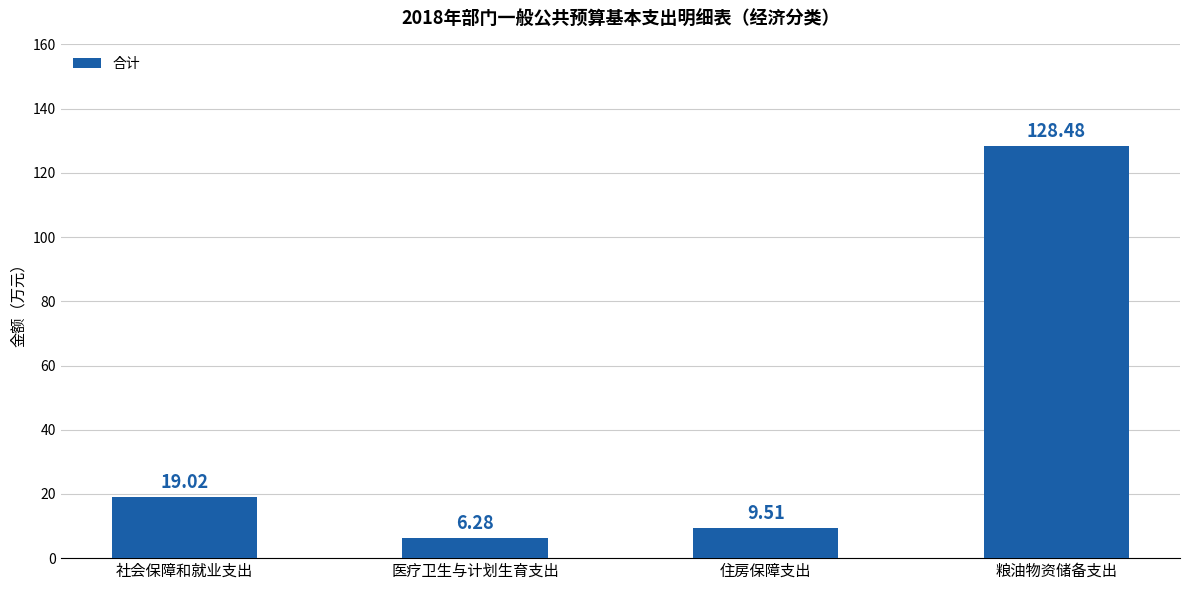

What is the change in value from 住房保障支出 to 粮油物资储备支出?

+119.0